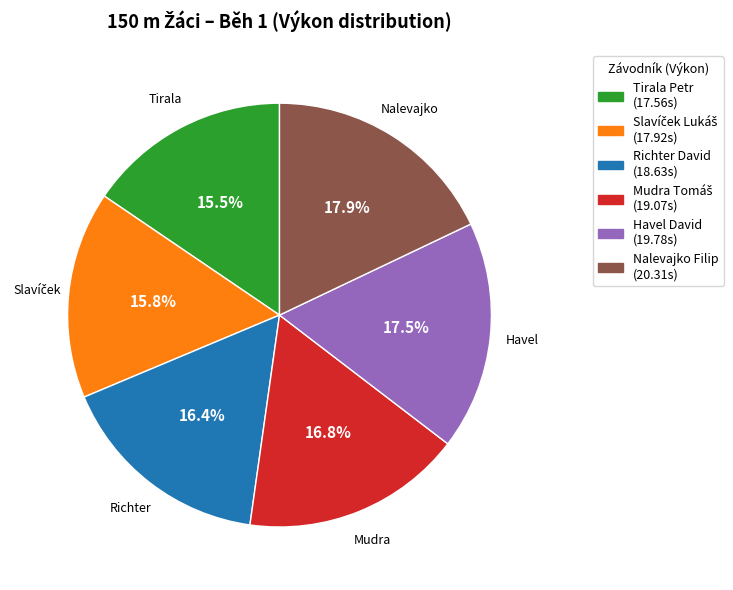

What percentage is the Nalevajko Filip slice, to the nearest percent?

18%